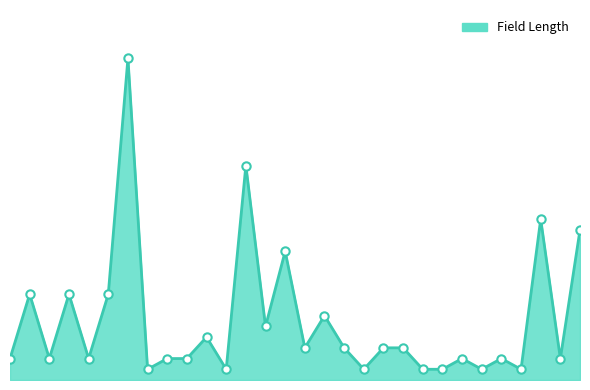

What is the value of the 25th point from the left?

1